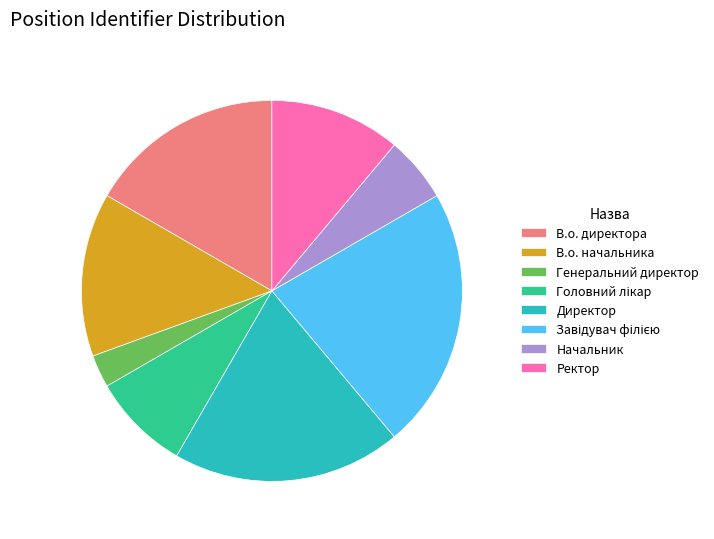

Is there a majority slice in this chart?

No